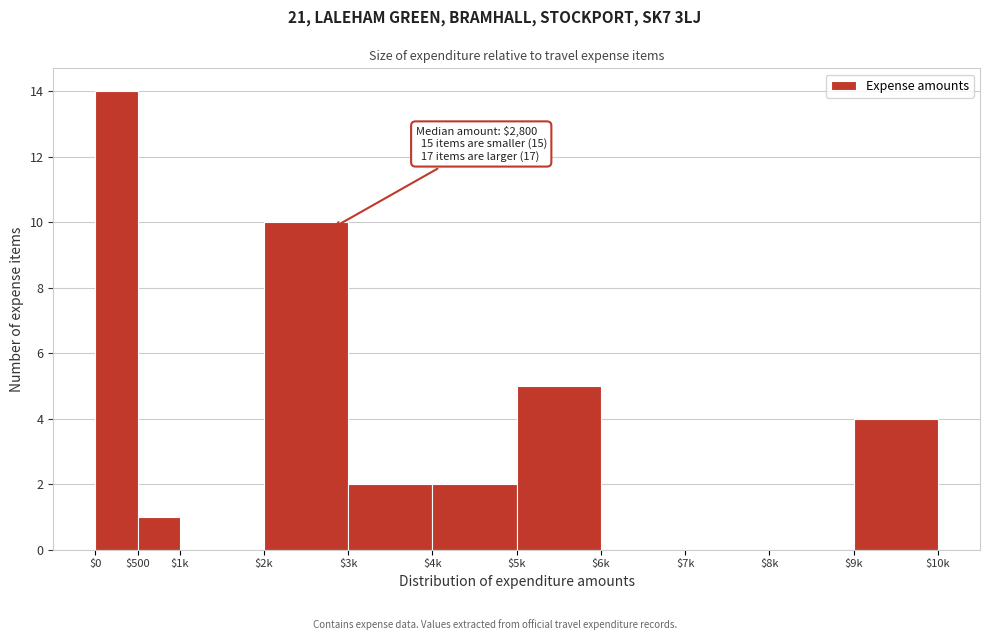

What is the greatest value displayed?

14